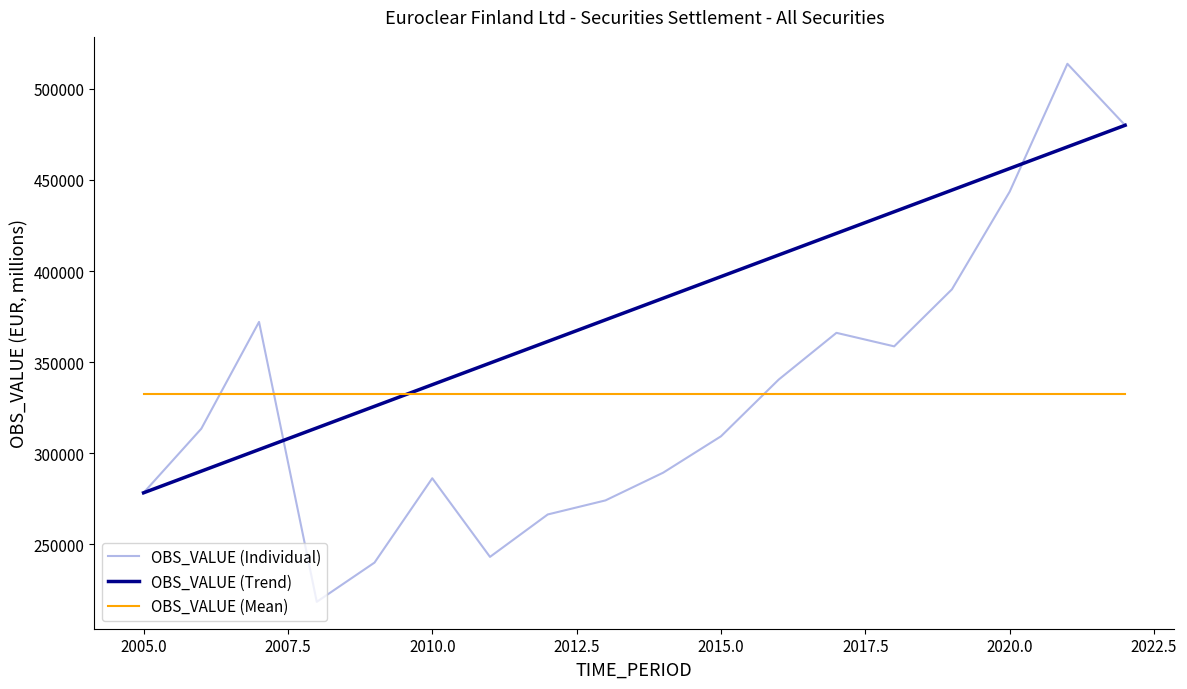

What is the change in value from 2011 to 2014?

+46234